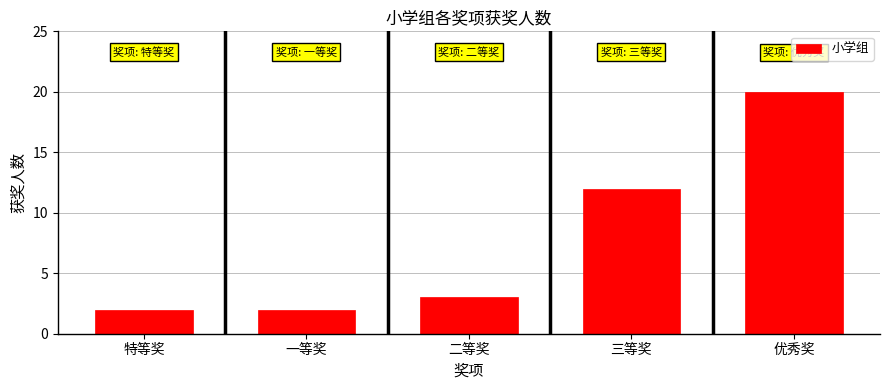

What position from the right is 优秀奖?

1